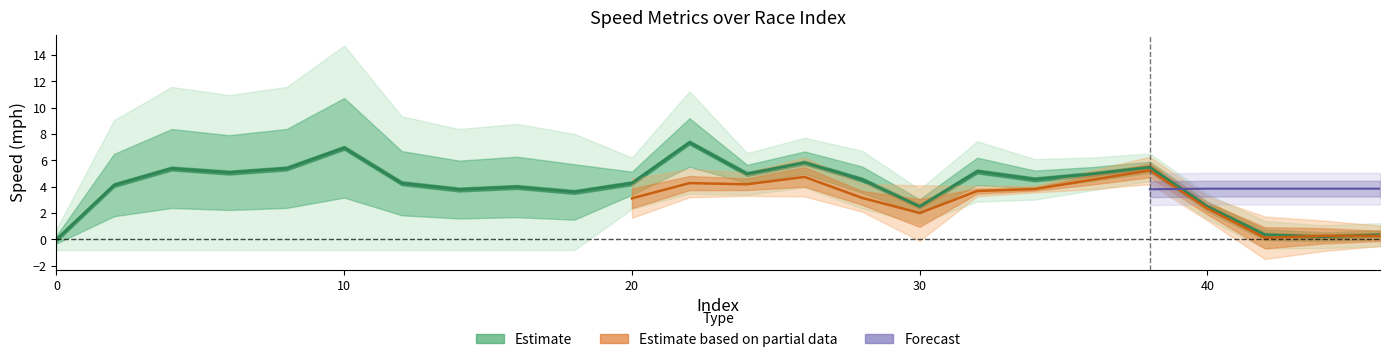

In rptSpeed_mph, how many points are higher than both neighbors (excluding endpoints)?

7